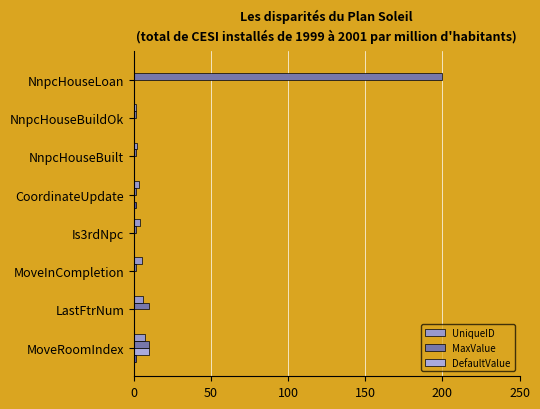

How many bars are there in each group?

3